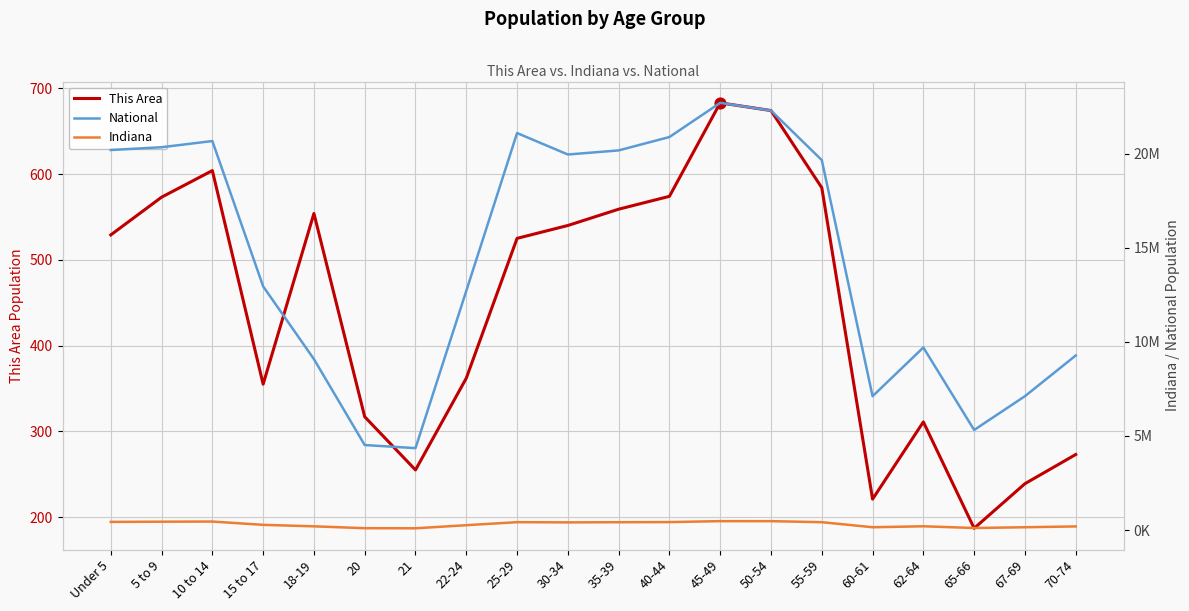

What is the total value across all series at 45-49?

23183220